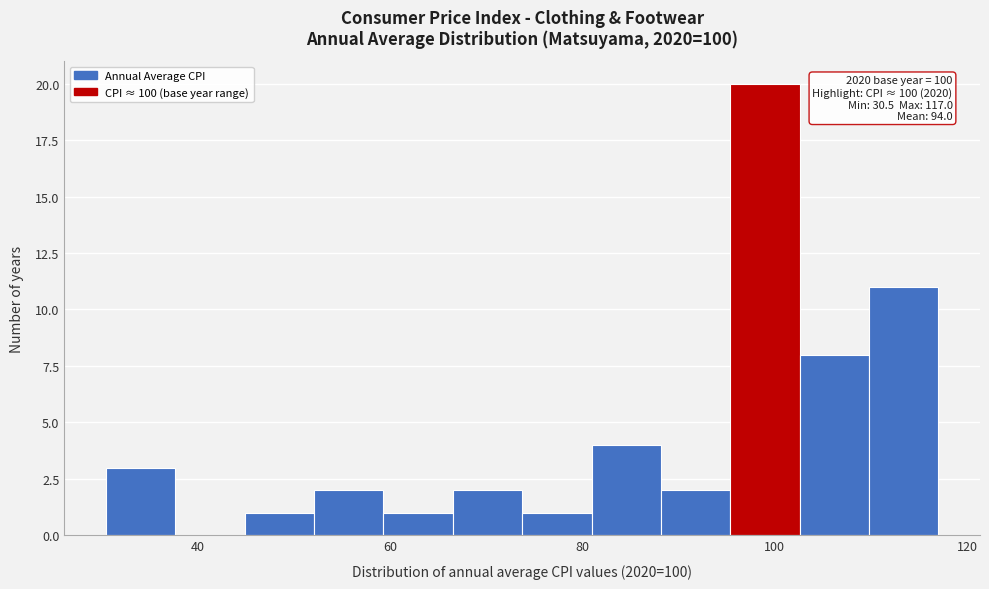

Around what value on the x-axis is the tallest bar? Give the approximate position of its centre, as read against the axis.

98